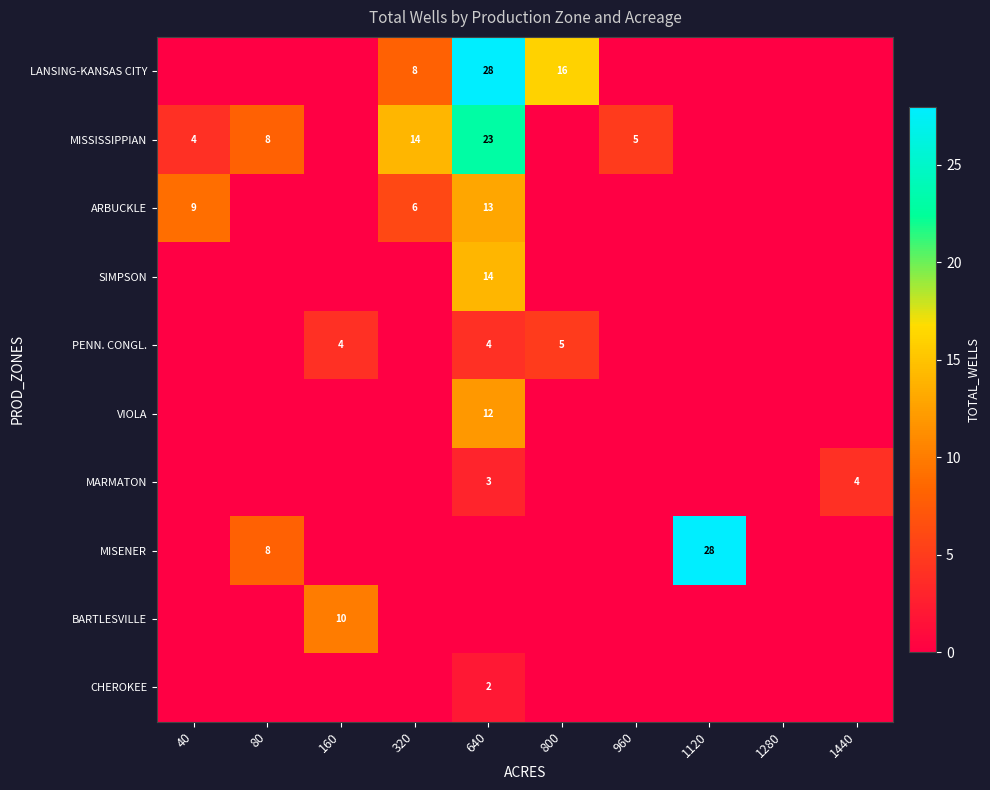

What is the difference between the SIMPSON values at 640 and 800?

14